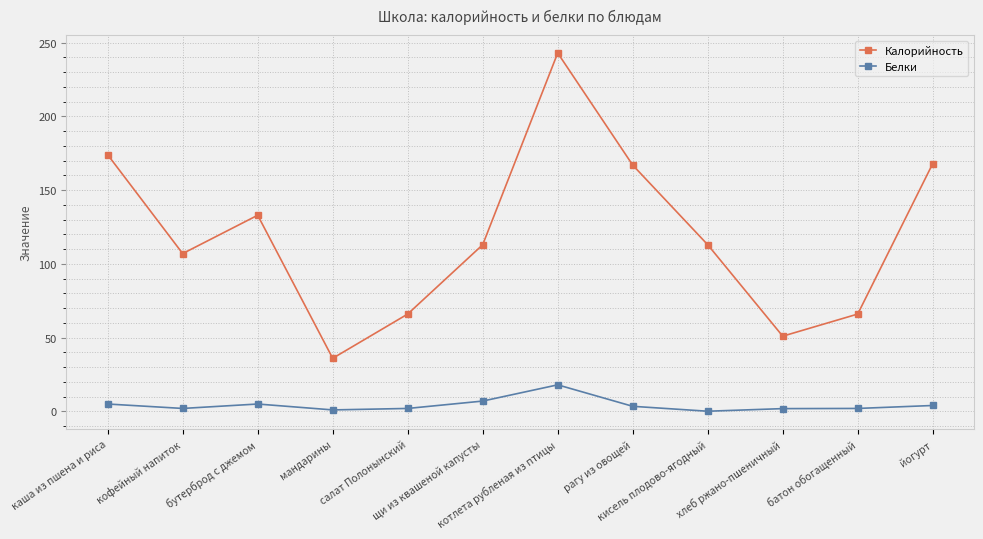

Count the number of data series in this chart.

2